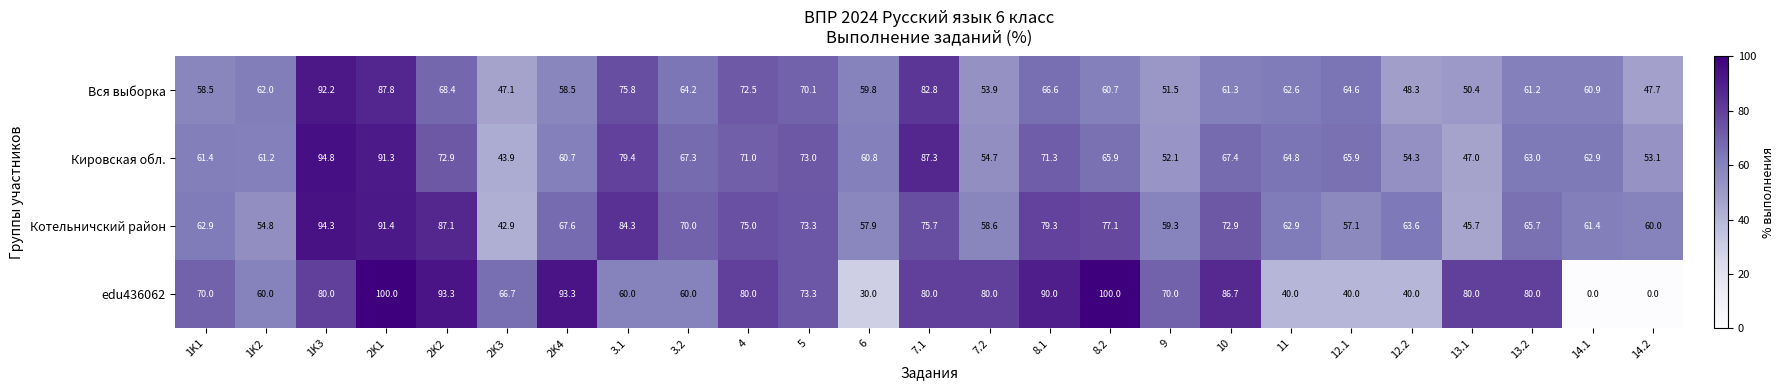

Rank the series at 8.1 from lowest to highest value.

Вся выборка, Кировская обл., Котельничский район, edu436062